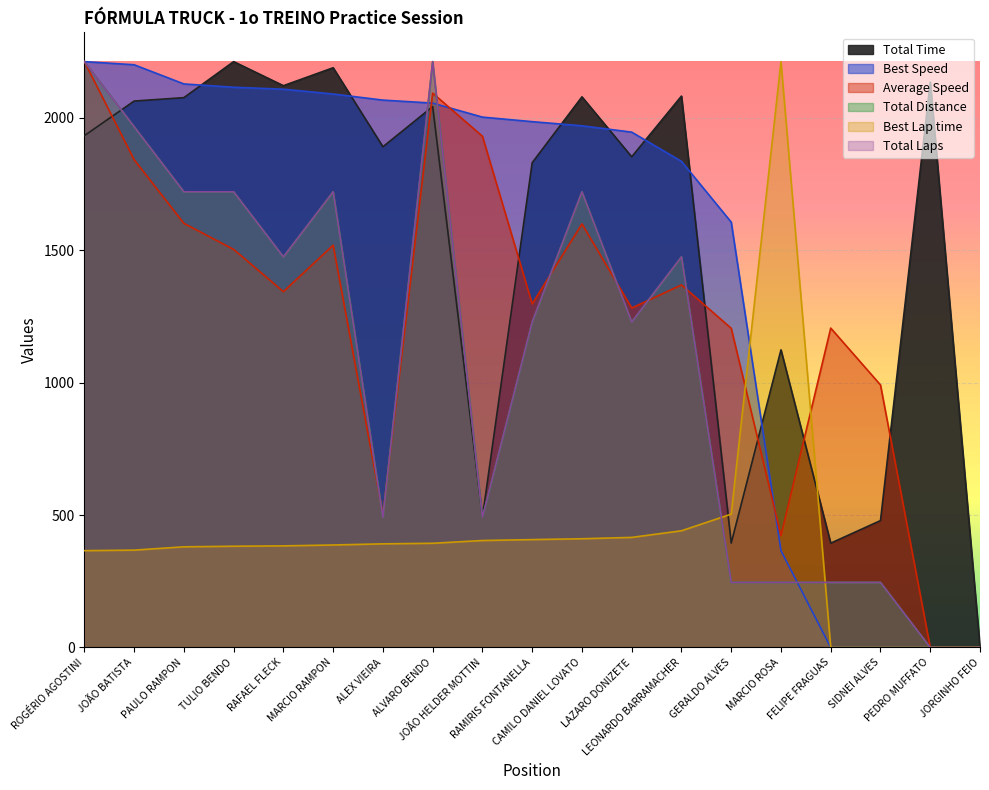

At PAULO RAMPON, list the series in order from smallest to largest.

Best Lap time, Average Speed, Total Laps, Total Distance, Total Time, Best Speed